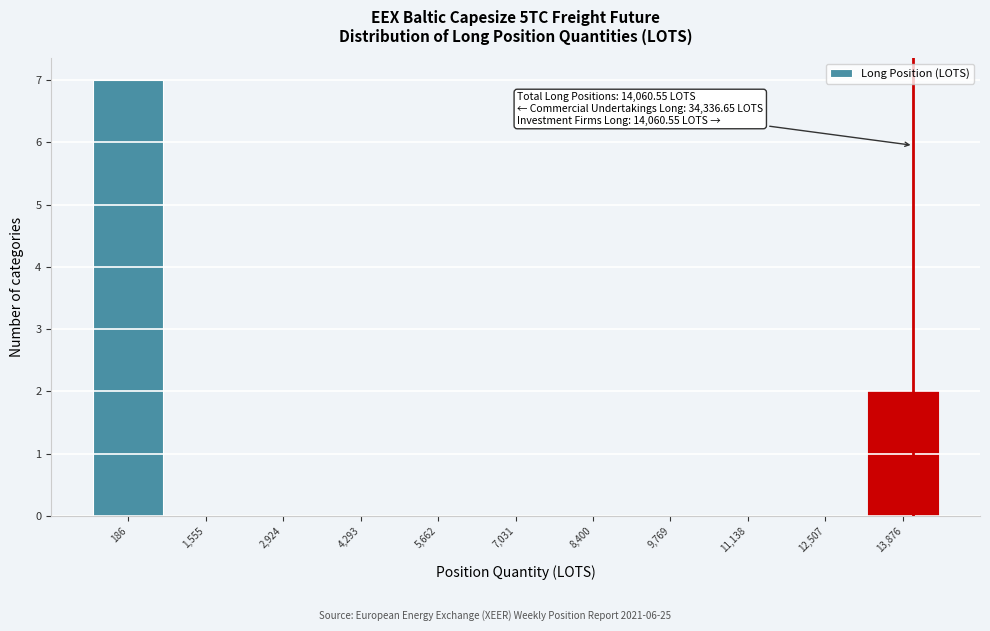

Which range on the x-axis has the tallest bar?

-400 to 800